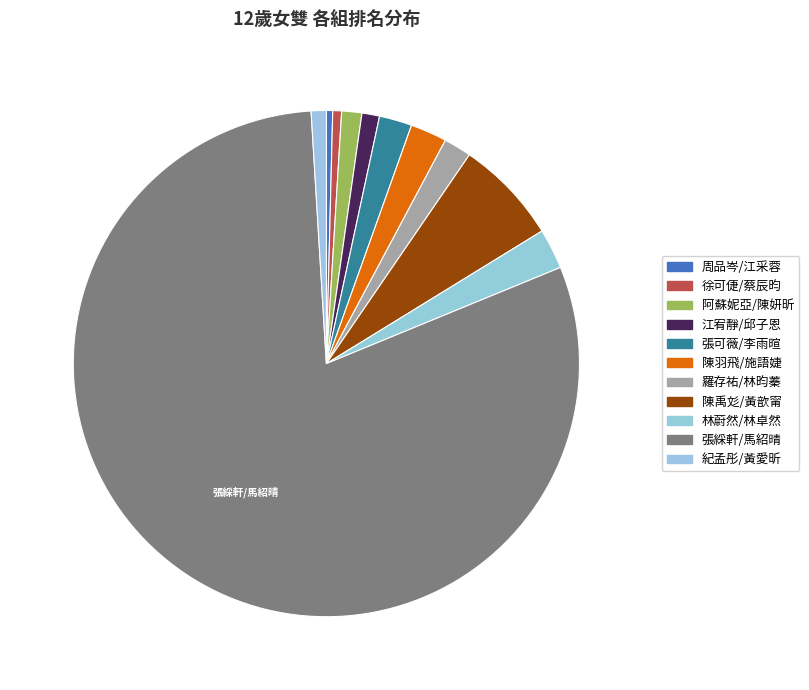

Is 江宥靜/邱子恩 the majority of the pie?

No